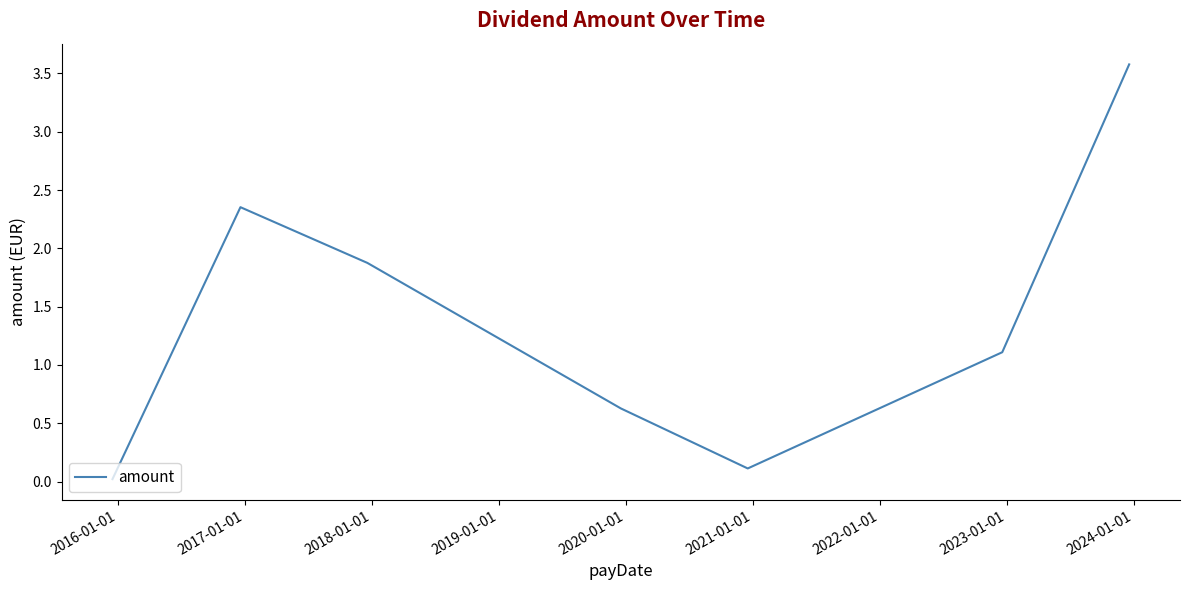

What is the difference between the second highest and minimum values?

2.3